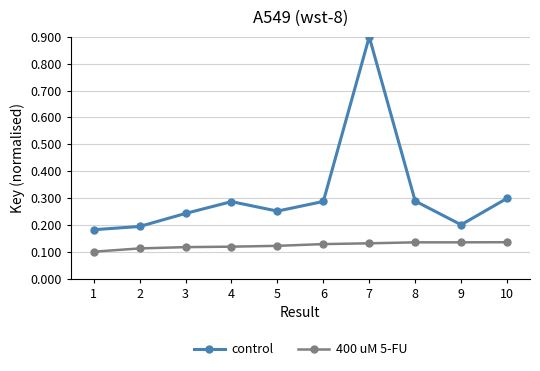

How many interior local valleys does the control series have?

2